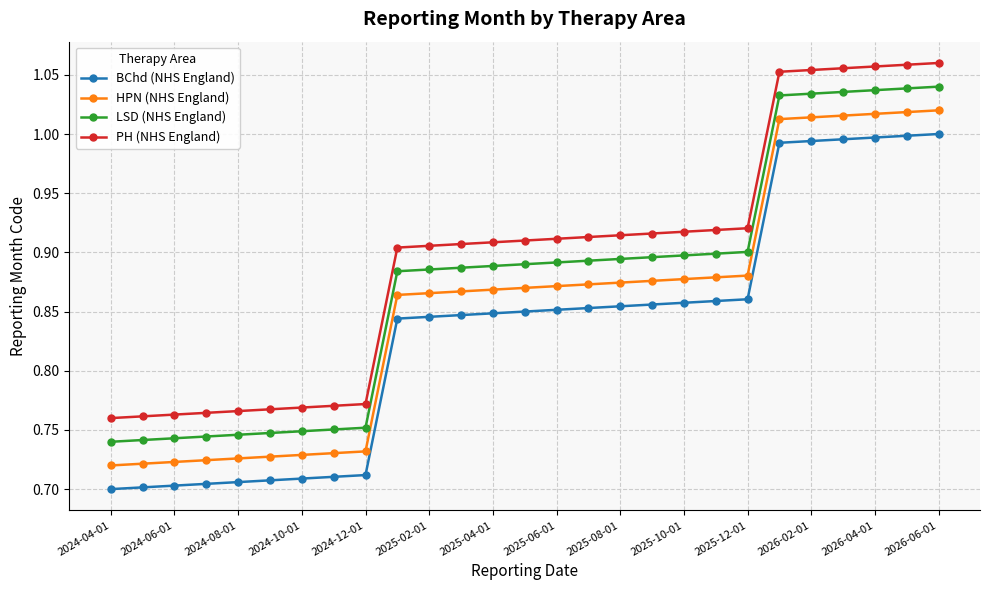

What is the difference between the maximum and minimum values in the PH (NHS England) series?

0.3